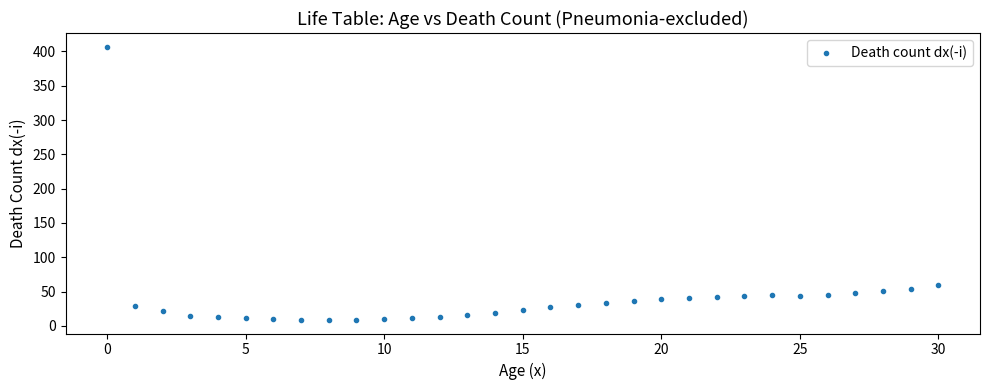

What Y value in the scatter plot is closest to 207?

58.9